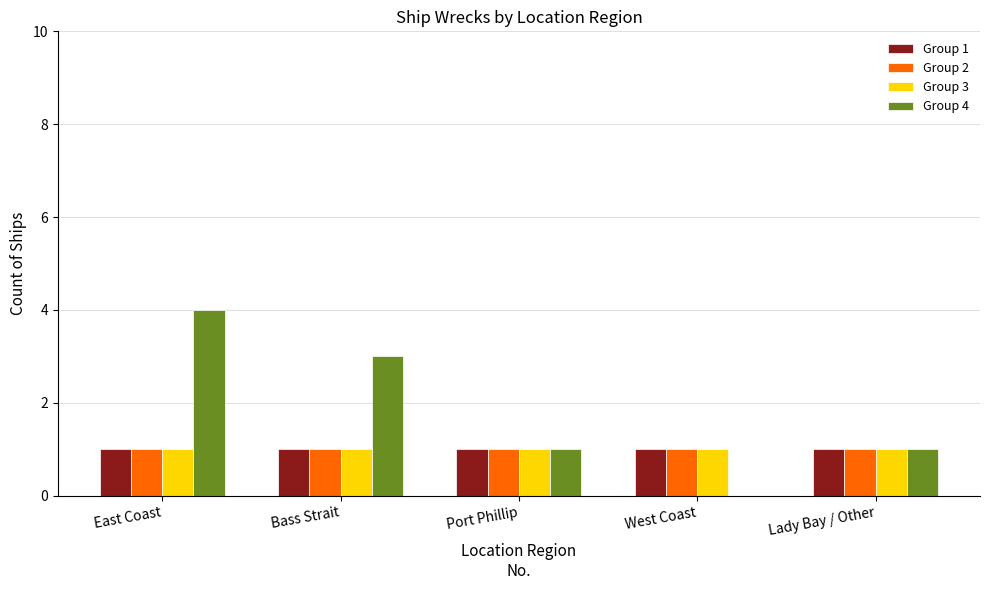

The value of Group 4 at West Coast is 1. True or false?

False